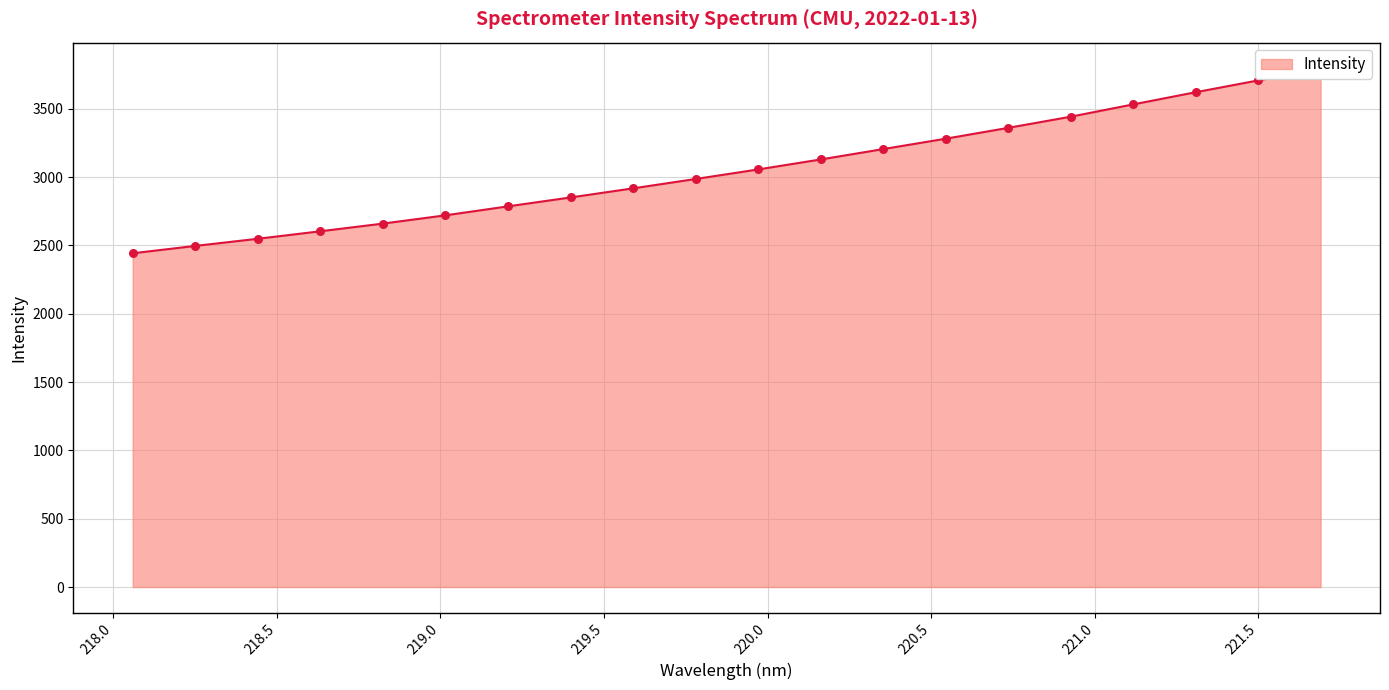

Approximately how many times larger is the value at 218.8244 compared to 220.5444?

0.8